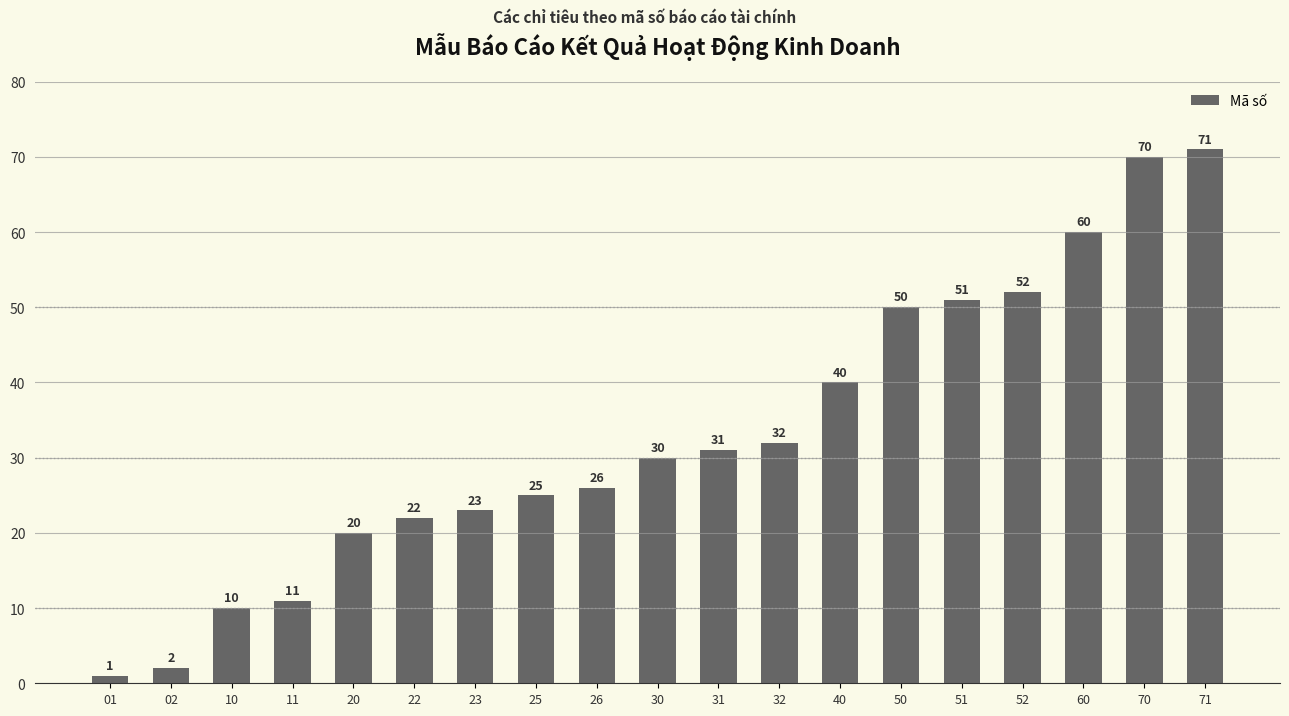

Reading right to left, list all the values displayed in this chart.

71=71	70=70	60=60	52=52	51=51	50=50	40=40	32=32	31=31	30=30	26=26	25=25	23=23	22=22	20=20	11=11	10=10	02=2	01=1